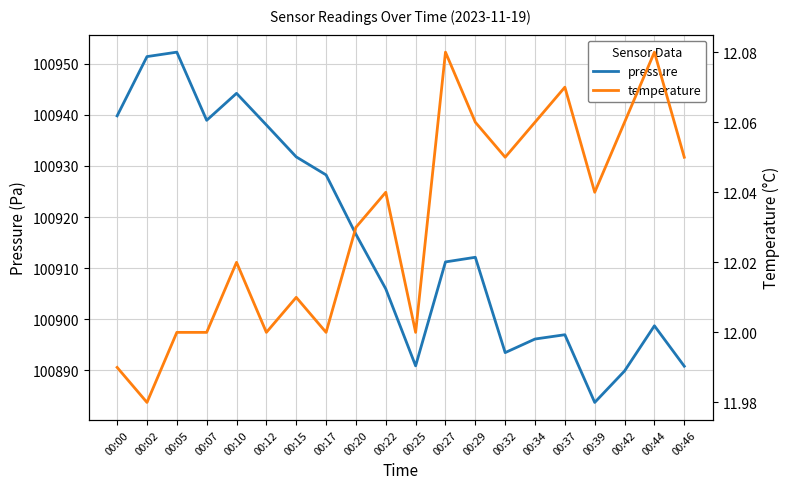

At which label does pressure first exceed 100912?

00:00